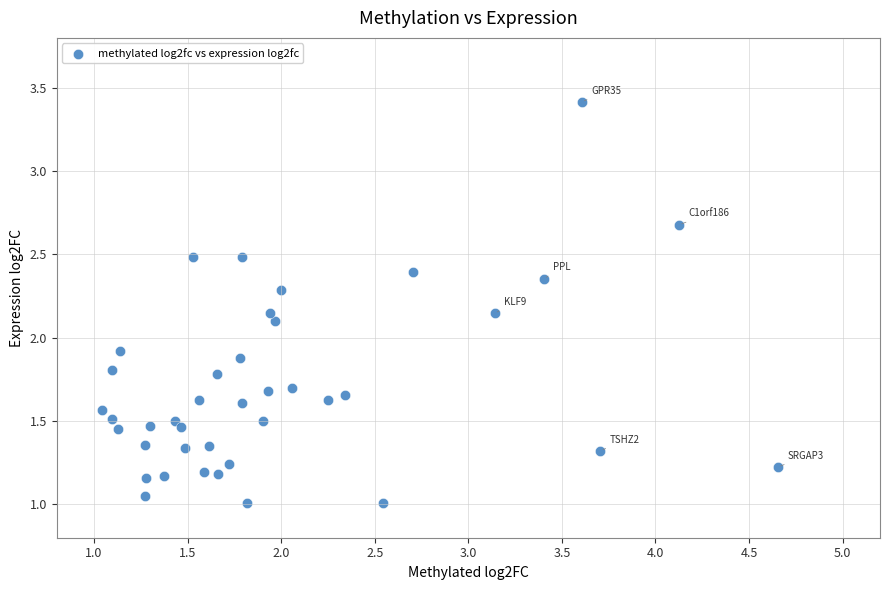

What is the range of X values (max minus min)?

3.6